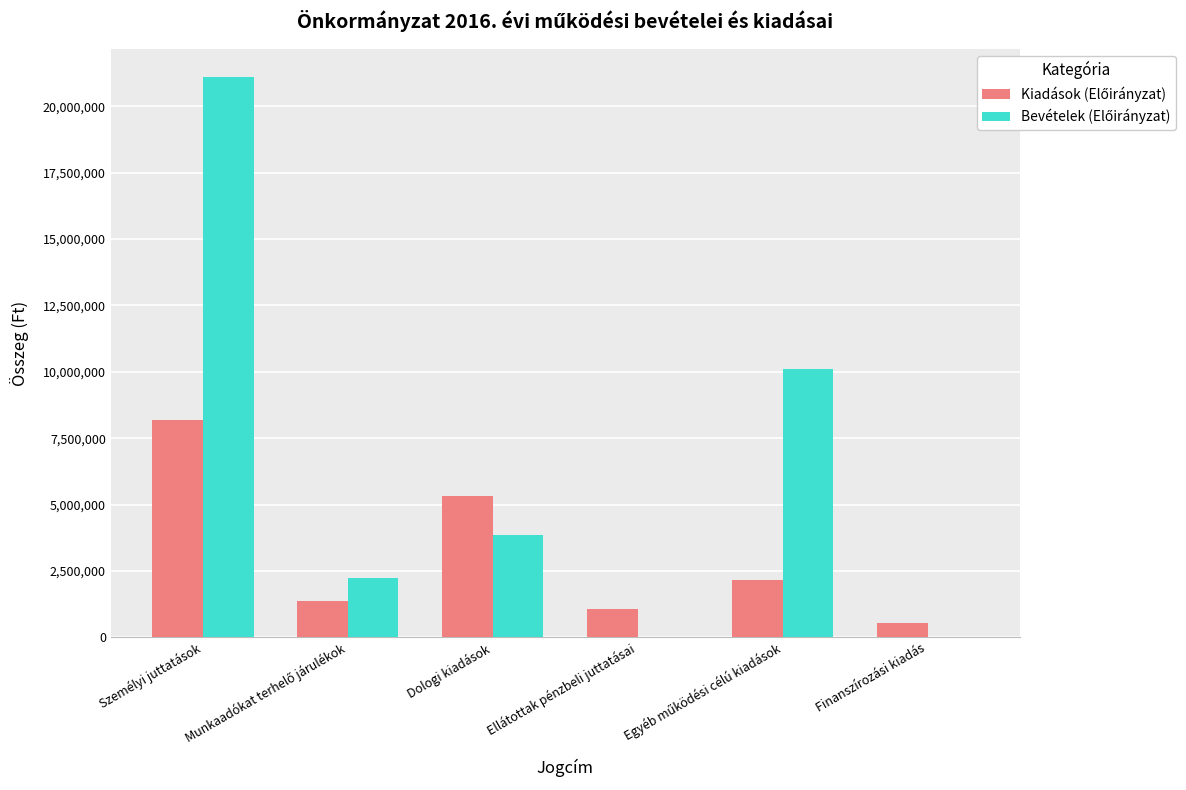

At which category is the sum across all series the highest?

Személyi juttatások